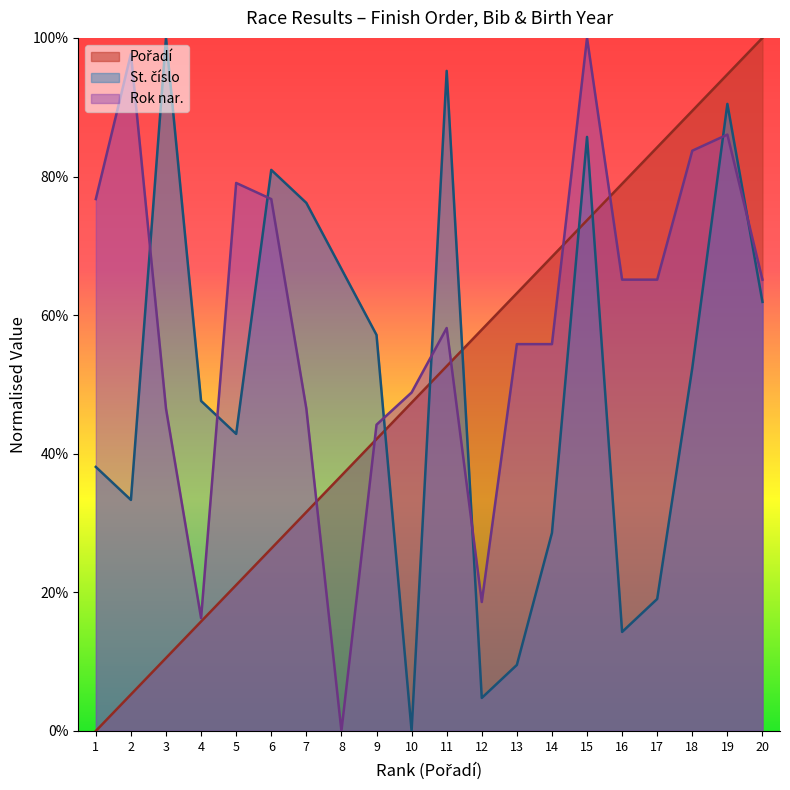

Reading left to right, what are all the values shown in this chart?

Pořadí: 1=0.0	2=0.1	3=0.1	4=0.2	5=0.2	6=0.3	7=0.3	8=0.4	9=0.4	10=0.5	11=0.5	12=0.6	13=0.6	14=0.7	15=0.7	16=0.8	17=0.8	18=0.9	19=0.9	20=1.0
St. číslo: 1=0.4	2=0.3	3=1.0	4=0.5	5=0.4	6=0.8	7=0.8	8=0.7	9=0.6	10=0.0	11=1.0	12=0.0	13=0.1	14=0.3	15=0.9	16=0.1	17=0.2	18=0.5	19=0.9	20=0.6
Rok nar.: 1=0.8	2=1.0	3=0.5	4=0.2	5=0.8	6=0.8	7=0.5	8=0.0	9=0.4	10=0.5	11=0.6	12=0.2	13=0.6	14=0.6	15=1.0	16=0.7	17=0.7	18=0.8	19=0.9	20=0.7